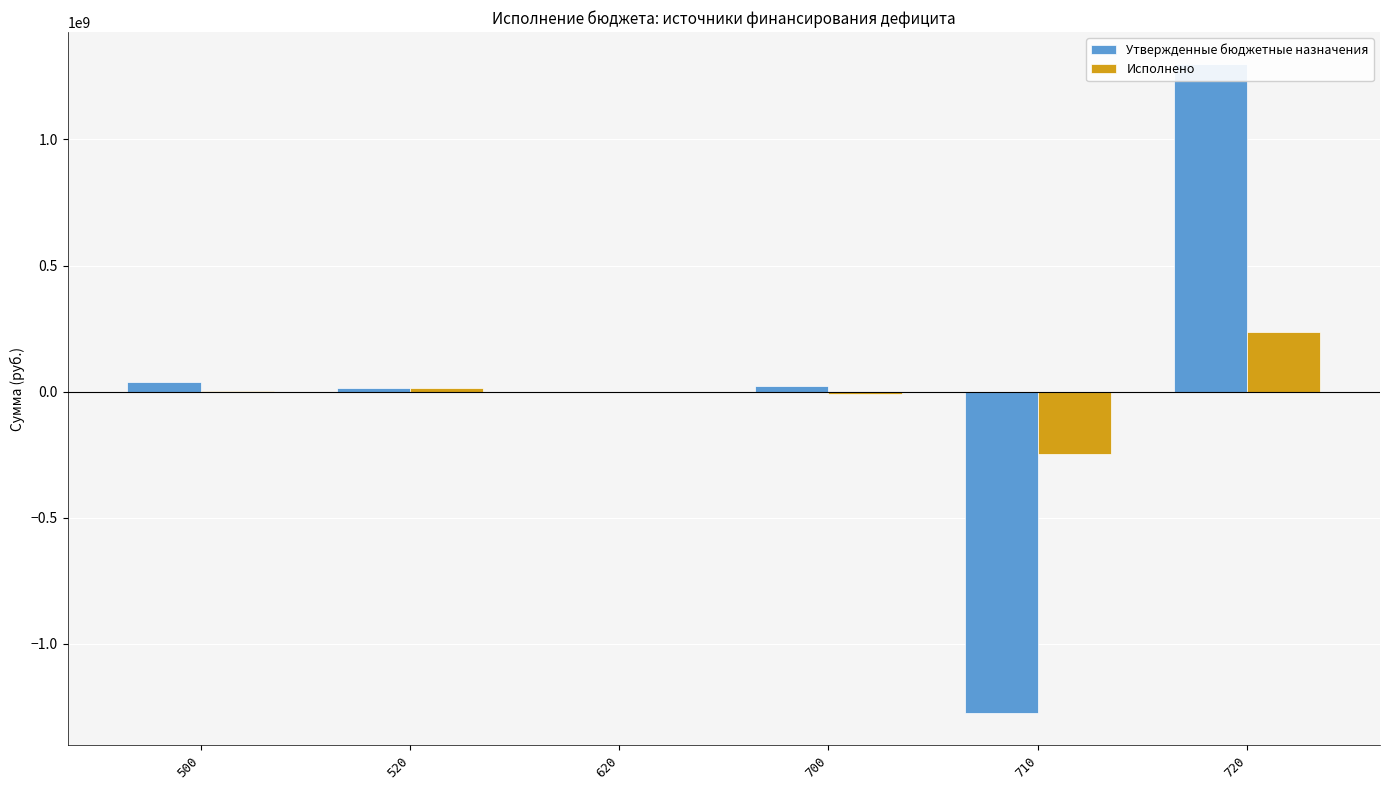

What is the value of the Утвержденные бюджетные назначения bar at the 4th from the left?

23494876.9